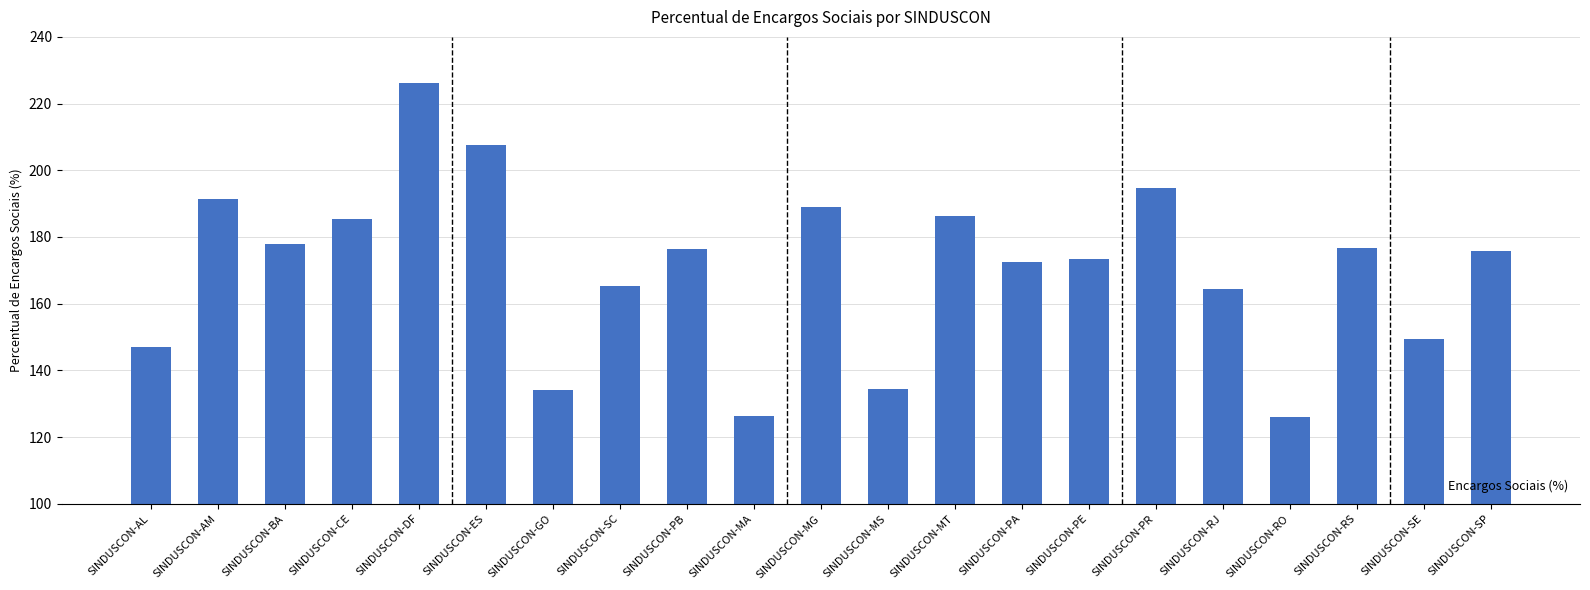

What is the label of the 5th bar from the right?

SINDUSCON-RJ